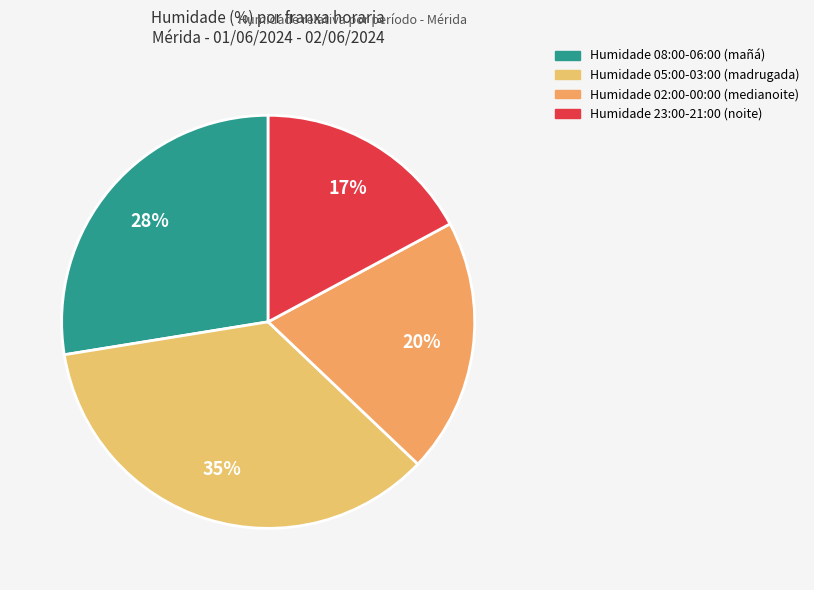

Count the number of slices in the pie.

4